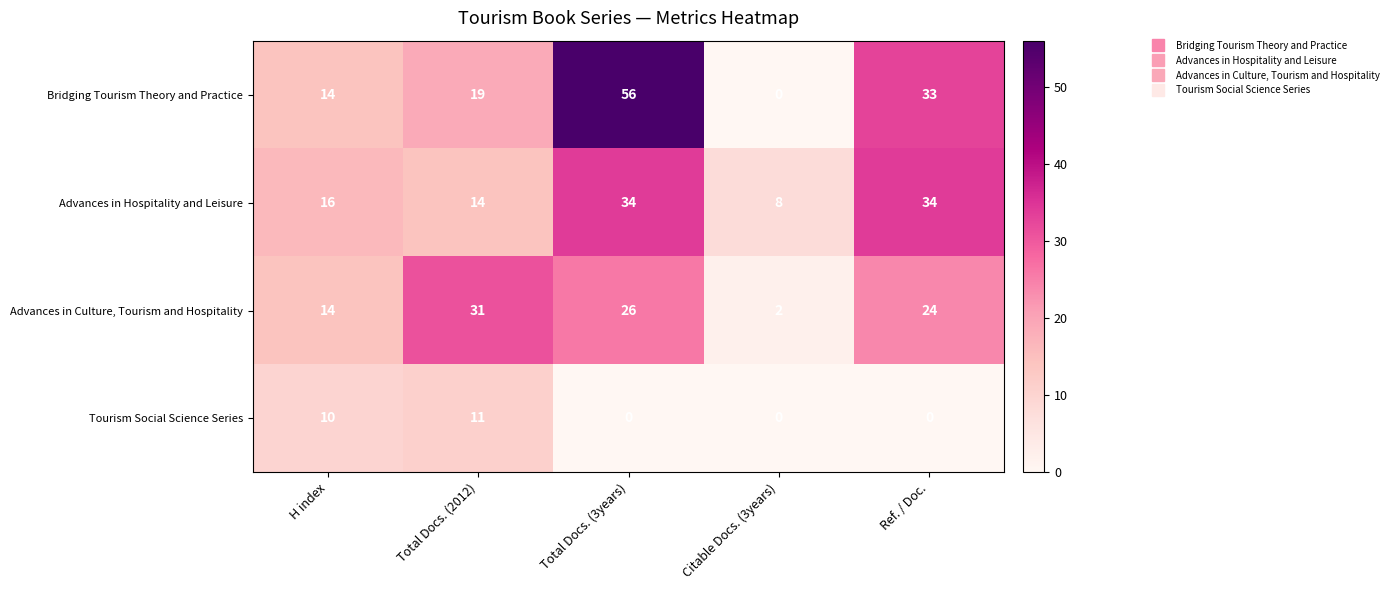

At Total Docs. (3years), list the series in order from smallest to largest.

Tourism Social Science Series, Advances in Culture, Tourism and Hospitality, Advances in Hospitality and Leisure, Bridging Tourism Theory and Practice